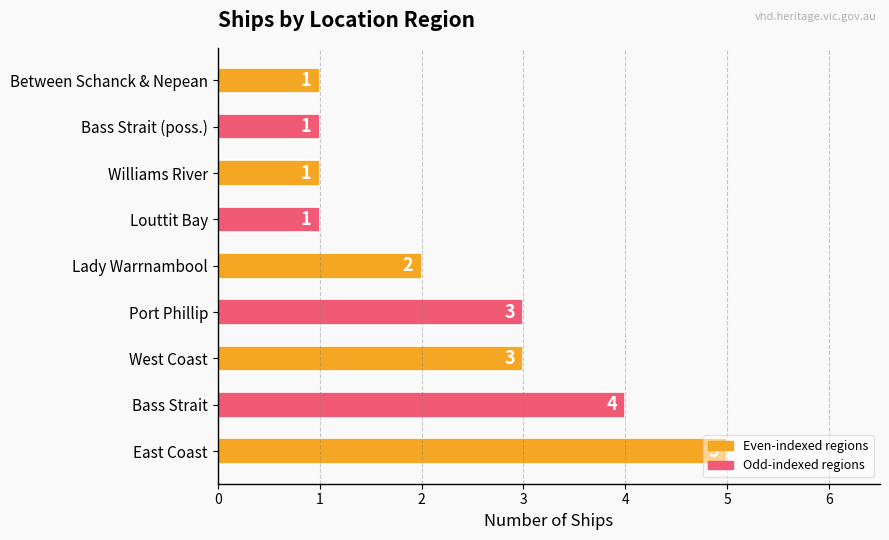

Which has a higher value, Bass Strait (poss.) or Bass Strait?

Bass Strait